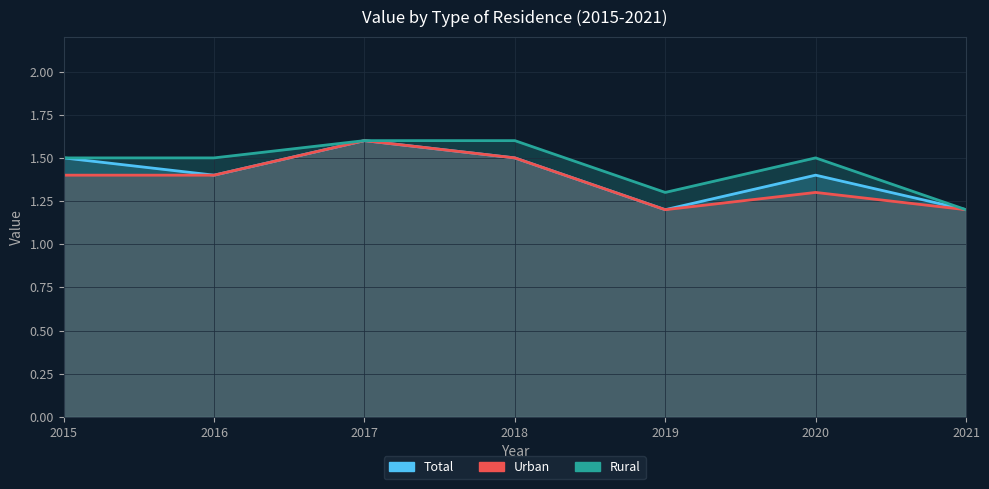

At which category does Rural reach its first local valley?

2019